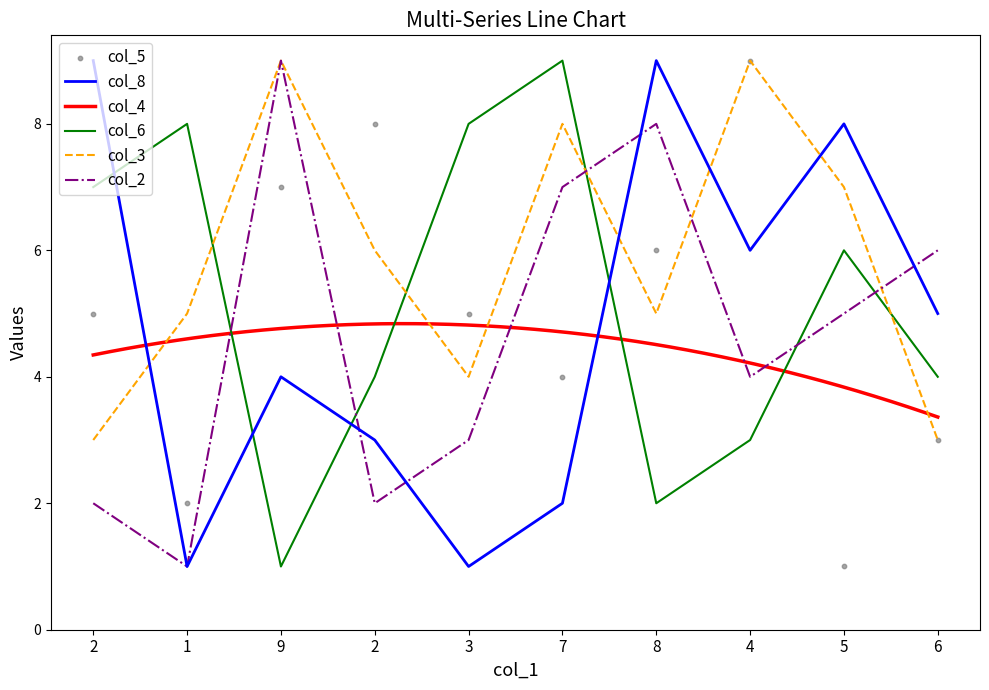

Which series reaches the minimum Y coordinate?

col_8